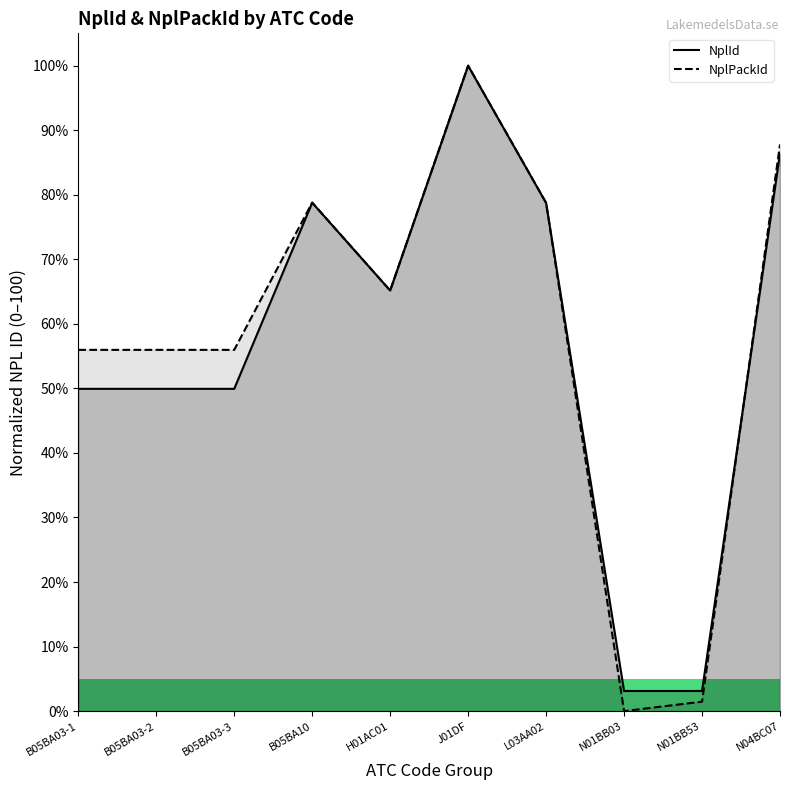

Which category has the lowest value in the NplPackId series?

N01BB03